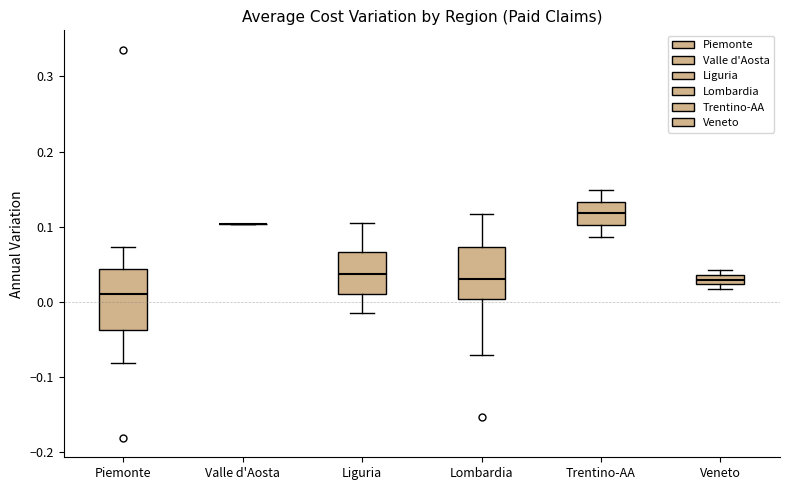

Where is the upper edge of the box for Trentino-AA on the y-axis? The values are not printed on the chart, so give them approximately, as read against the axis.

0.13